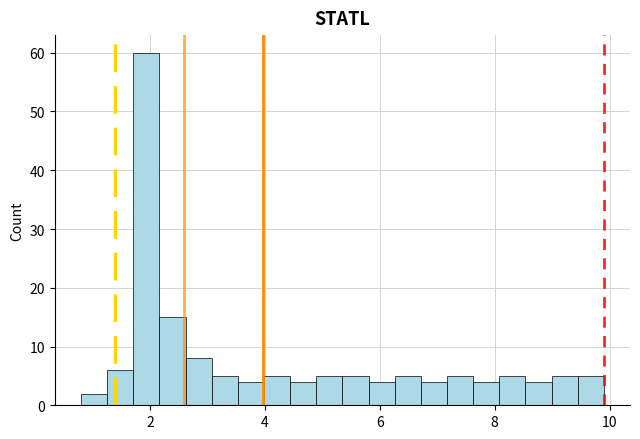

Around what value on the x-axis is the tallest bar? Give the approximate position of its centre, as read against the axis.

2.0